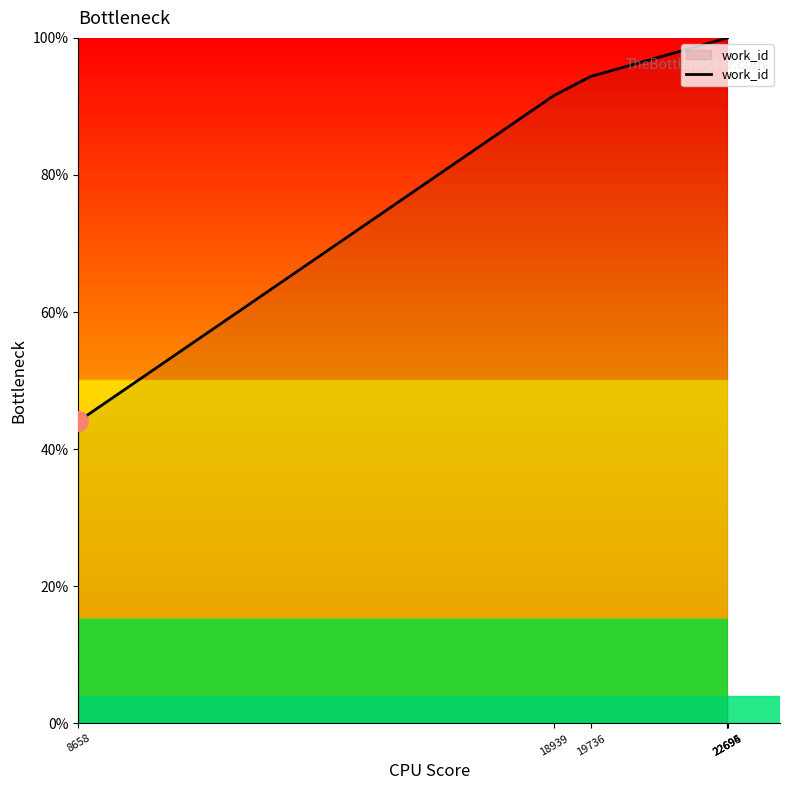

At which label is the value closest to 72?

18939